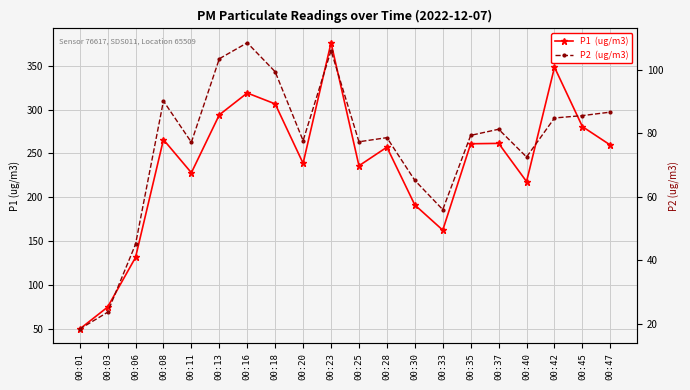

How many distinct data groups are displayed?

2